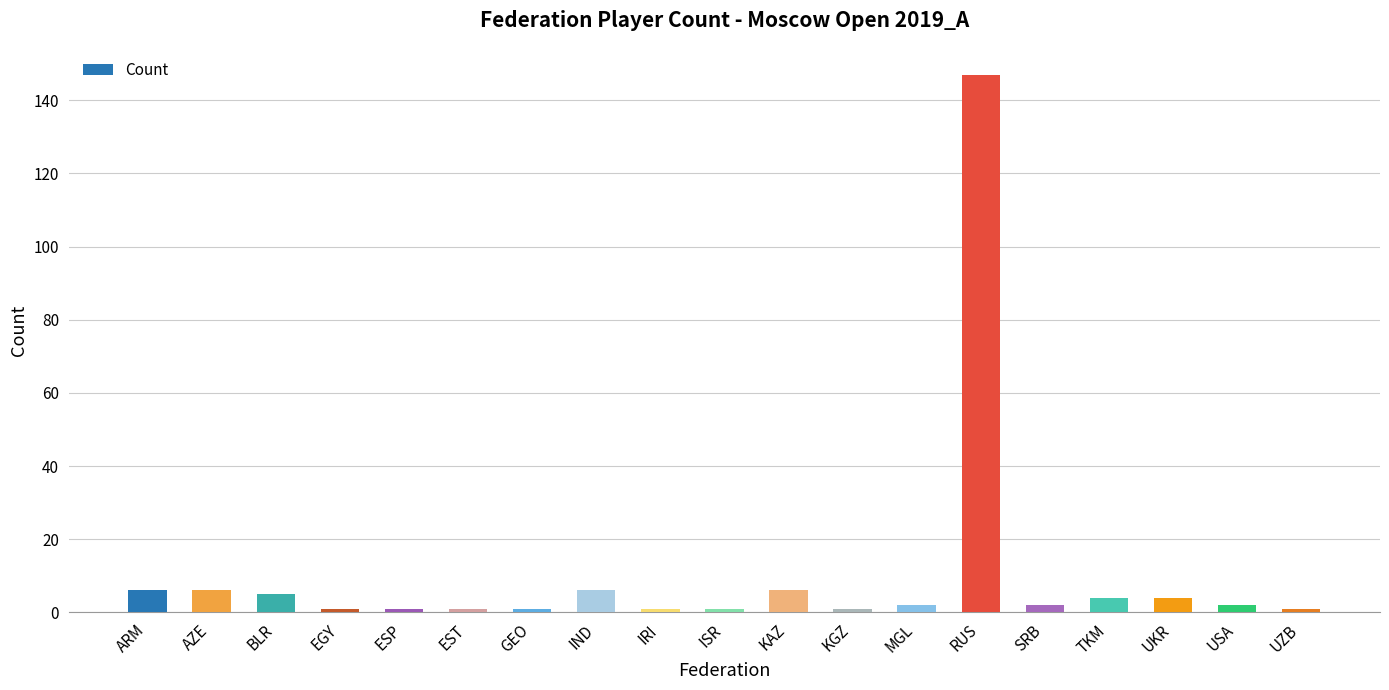

Count the number of categories in the chart.

19